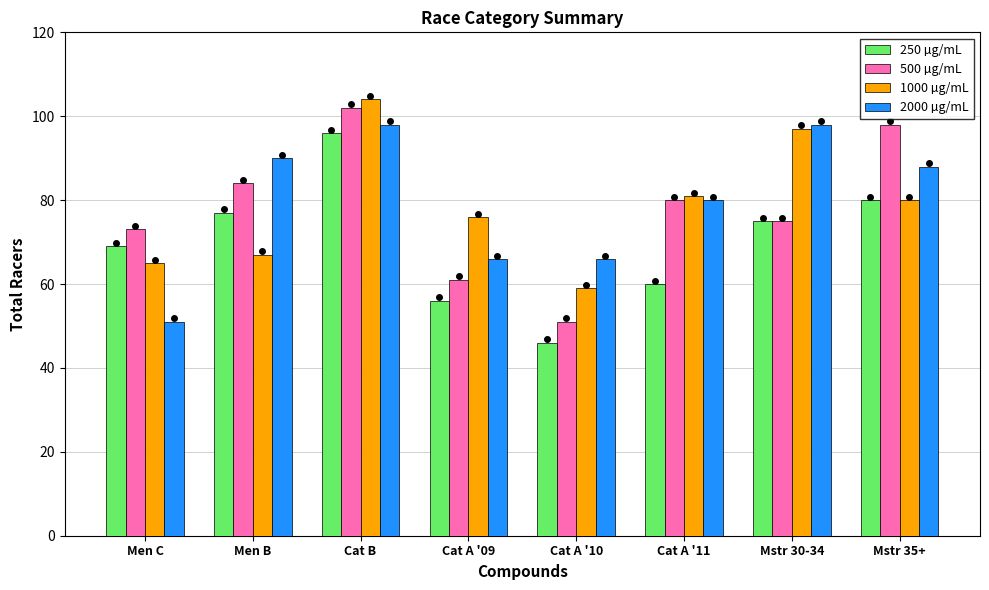

How many values in the 250 µg/mL series are below 75?

4